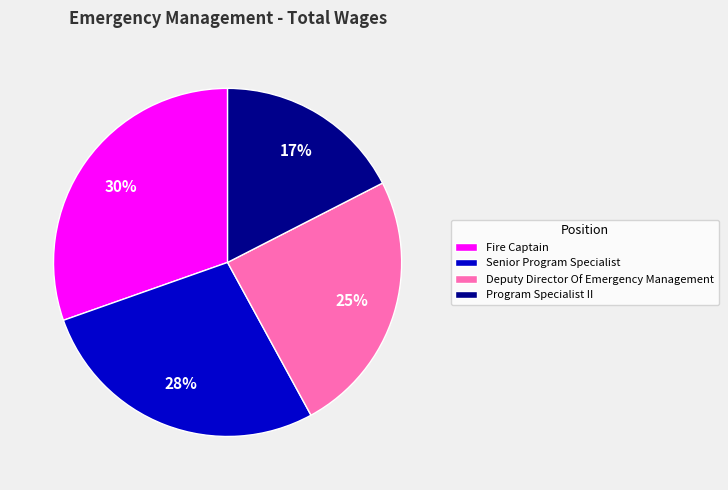

Does Senior Program Specialist represent more than half of the total?

No